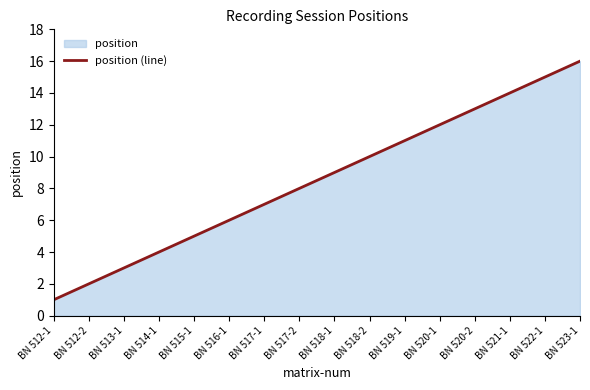

What is the value of the 9th point from the left?

9